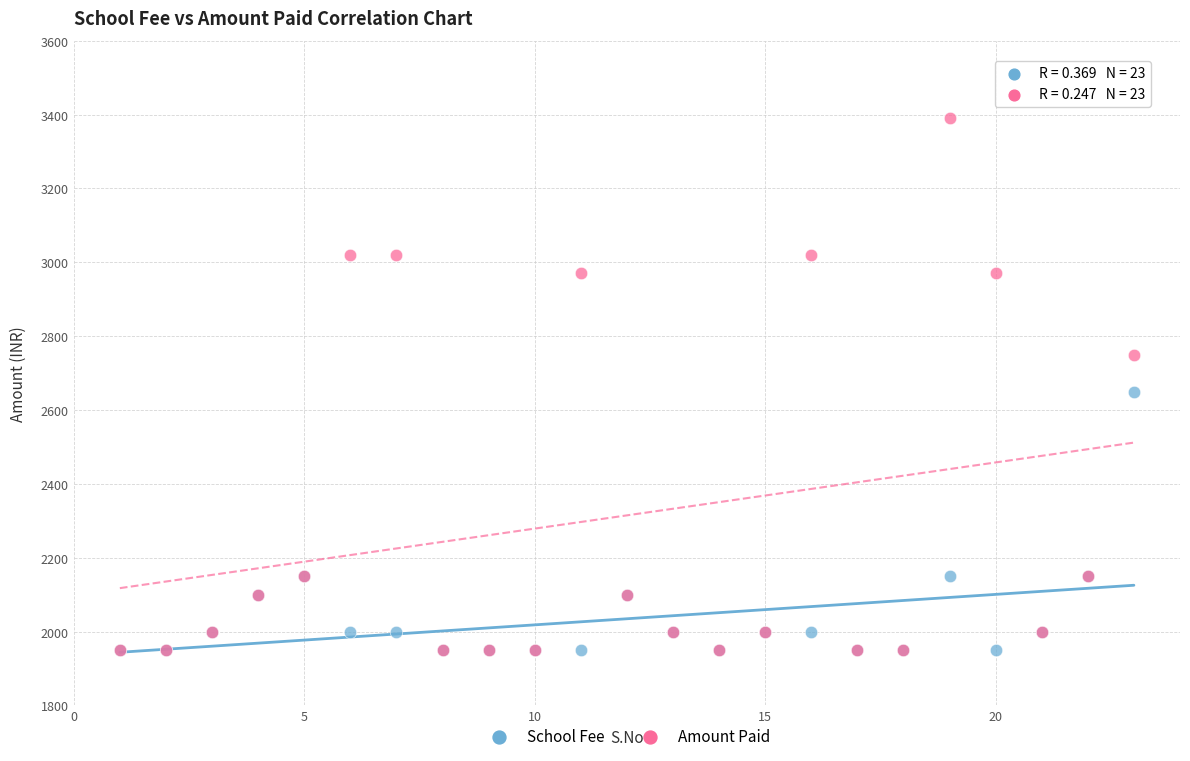

Which series contains the highest Y value?

Amount Paid